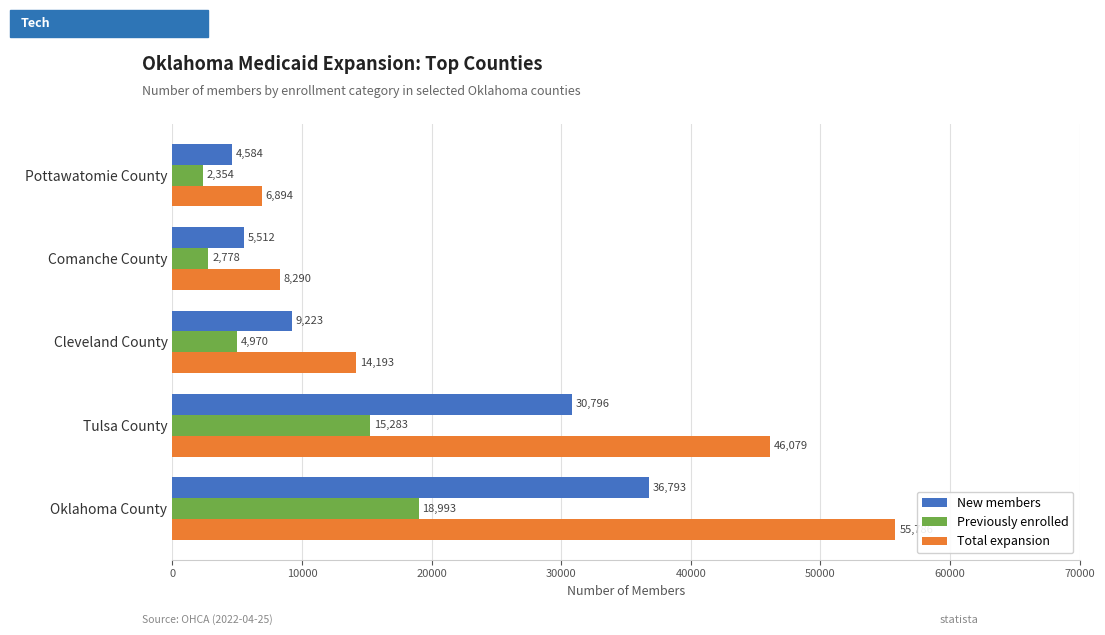

What is the spread (max minus min) of values at Oklahoma County?

36793